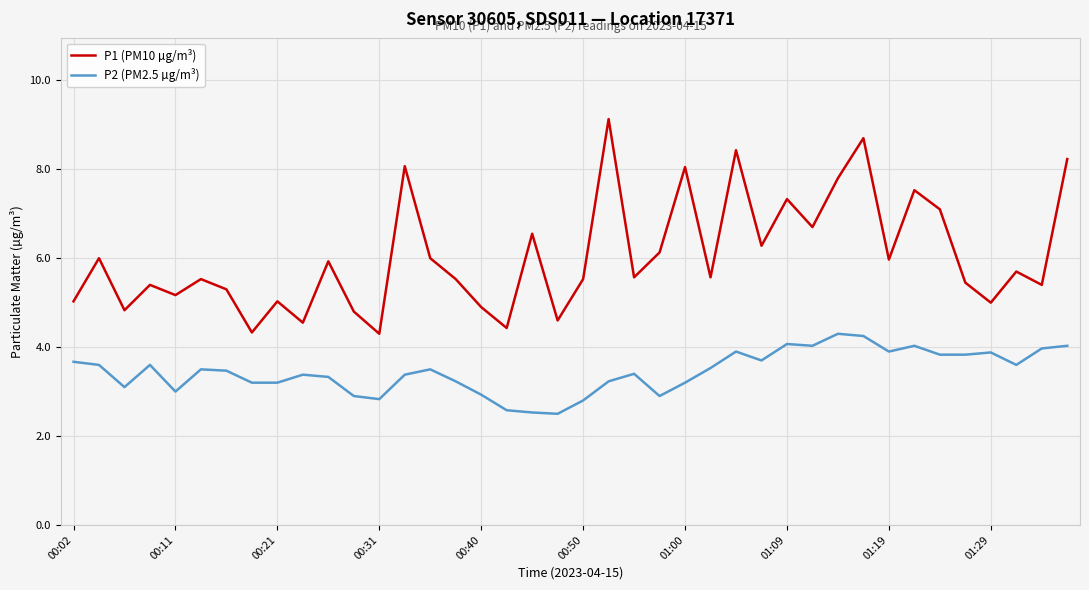

What is the smallest value displayed?

2.5